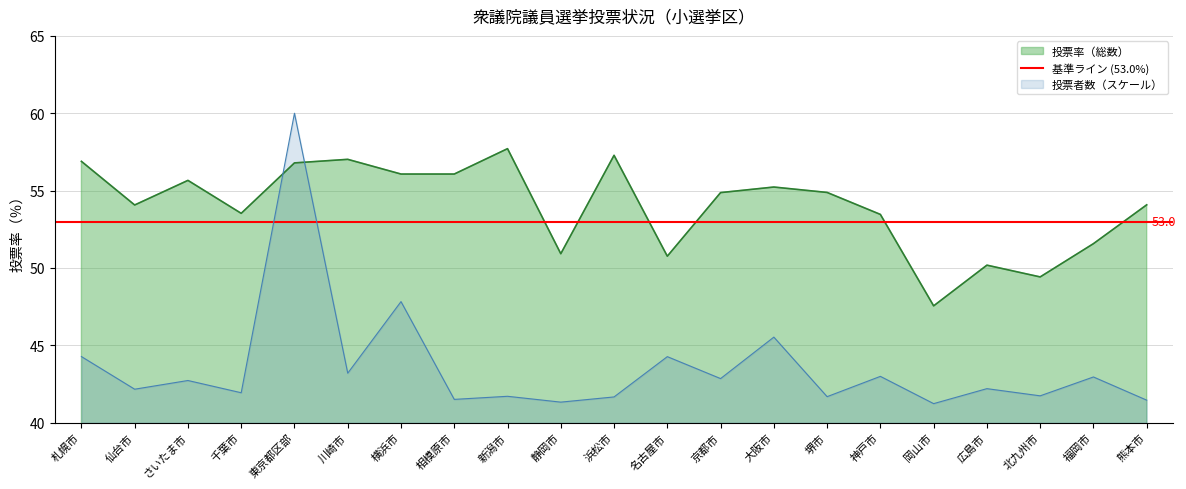

How many interior local valleys does the 投票率（総数） series have?

6